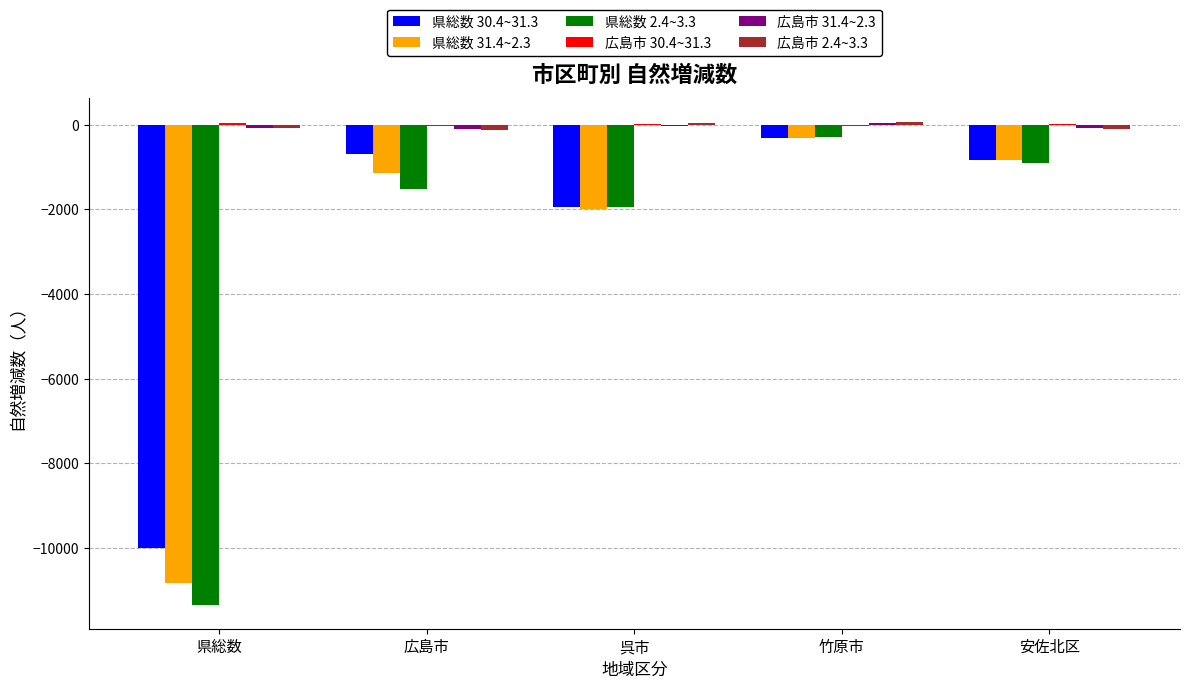

At which category is the sum across all series the highest?

竹原市